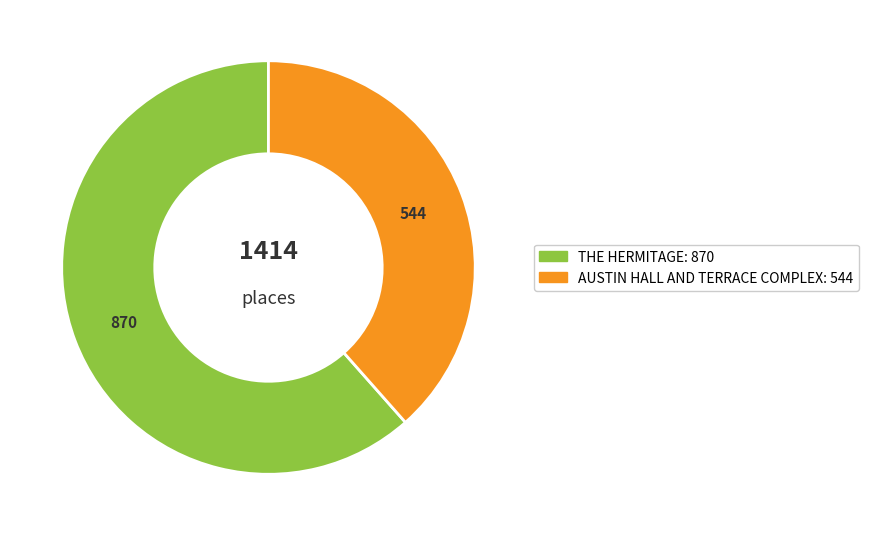

Which slice is the largest?

THE HERMITAGE